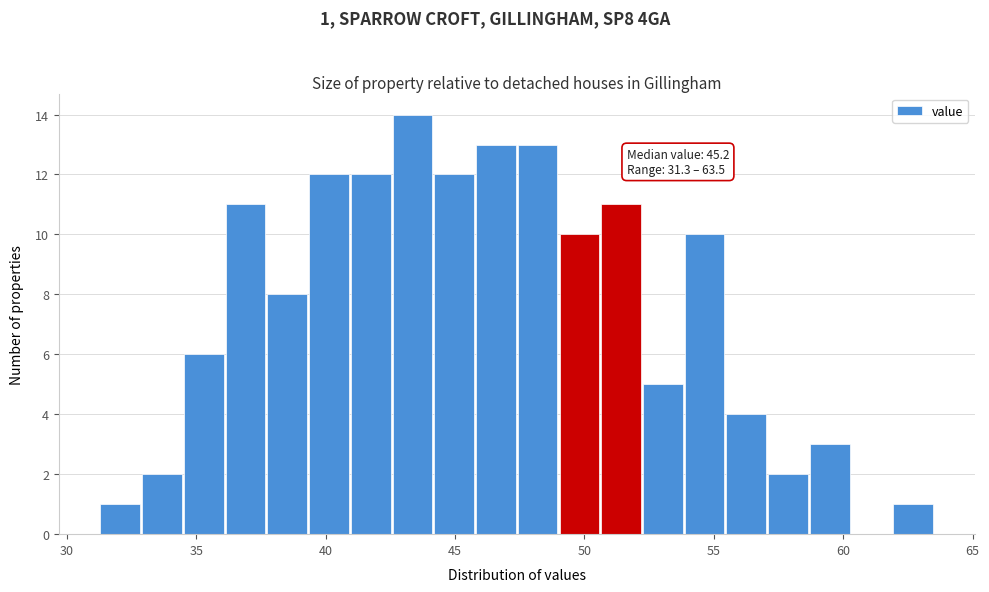

Around what value on the x-axis is the tallest bar? Give the approximate position of its centre, as read against the axis.

43.5